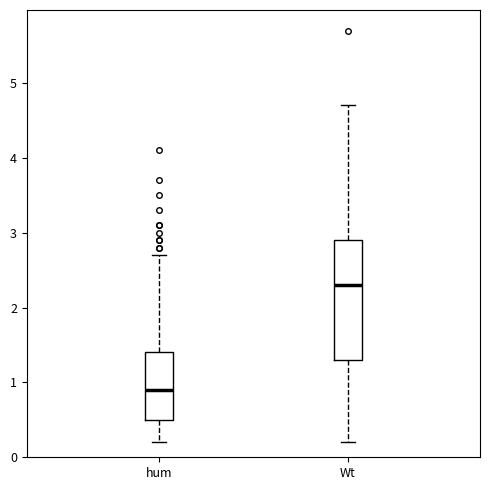

Reading left to right, read every box against the y-axis: the position of its median line, the range the box covers, and the ends of its whiskers. The values are not printed on the chart, so give them approximately, as read against the axis.

hum: median 0.9, box 0.5 to 1.4, whiskers 0.2 to 2.7
Wt: median 2.3, box 1.3 to 2.9, whiskers 0.2 to 4.7